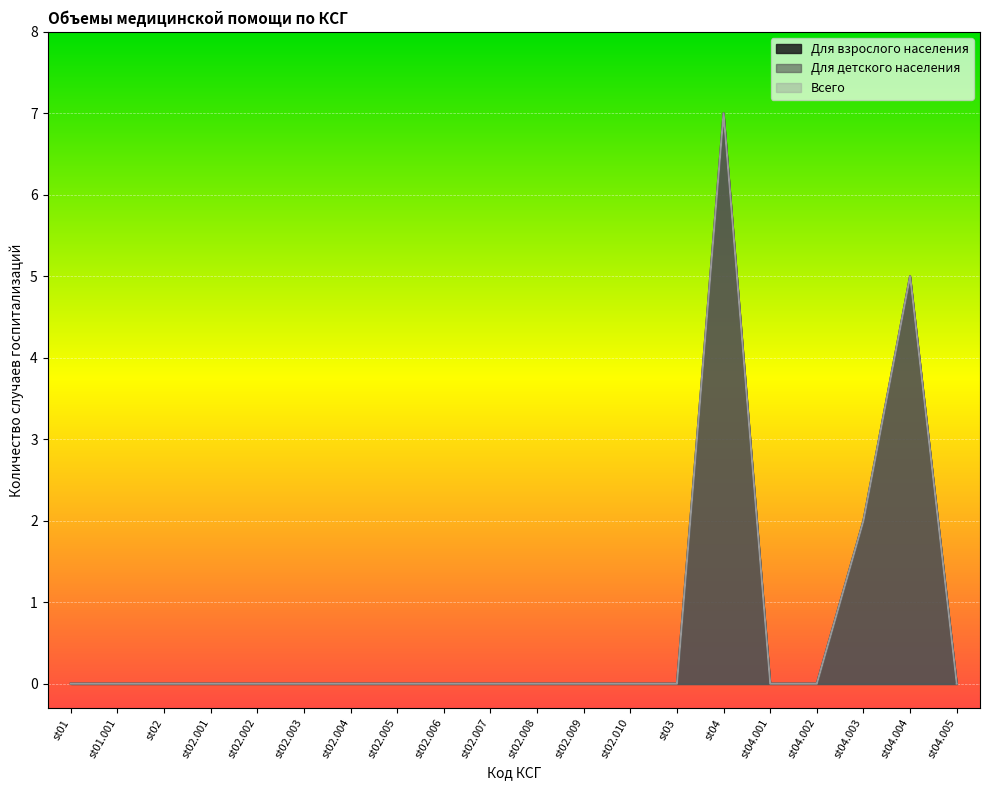

Where is Всего nearest to the value 3?

st04.003